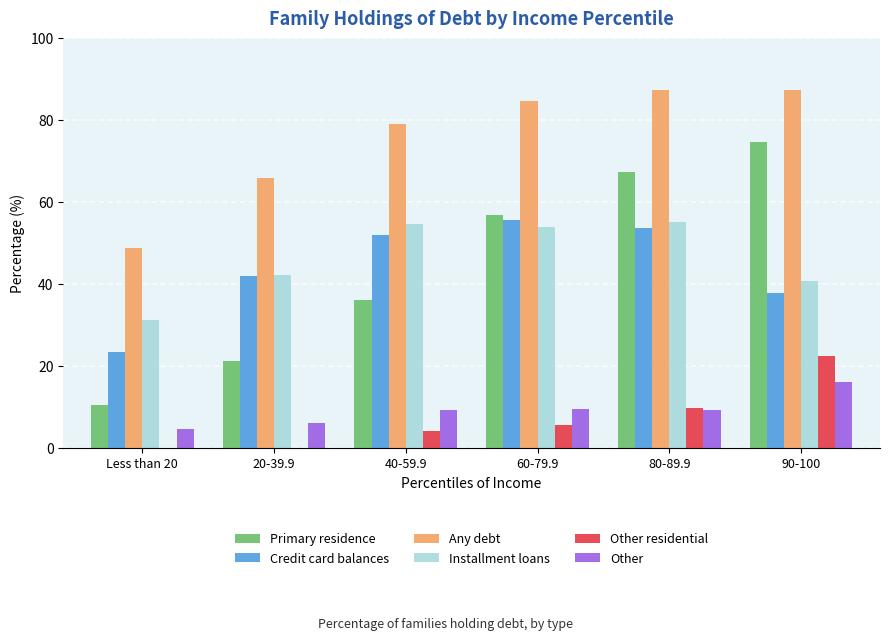

At which label does Credit card balances reach its peak?

60-79.9